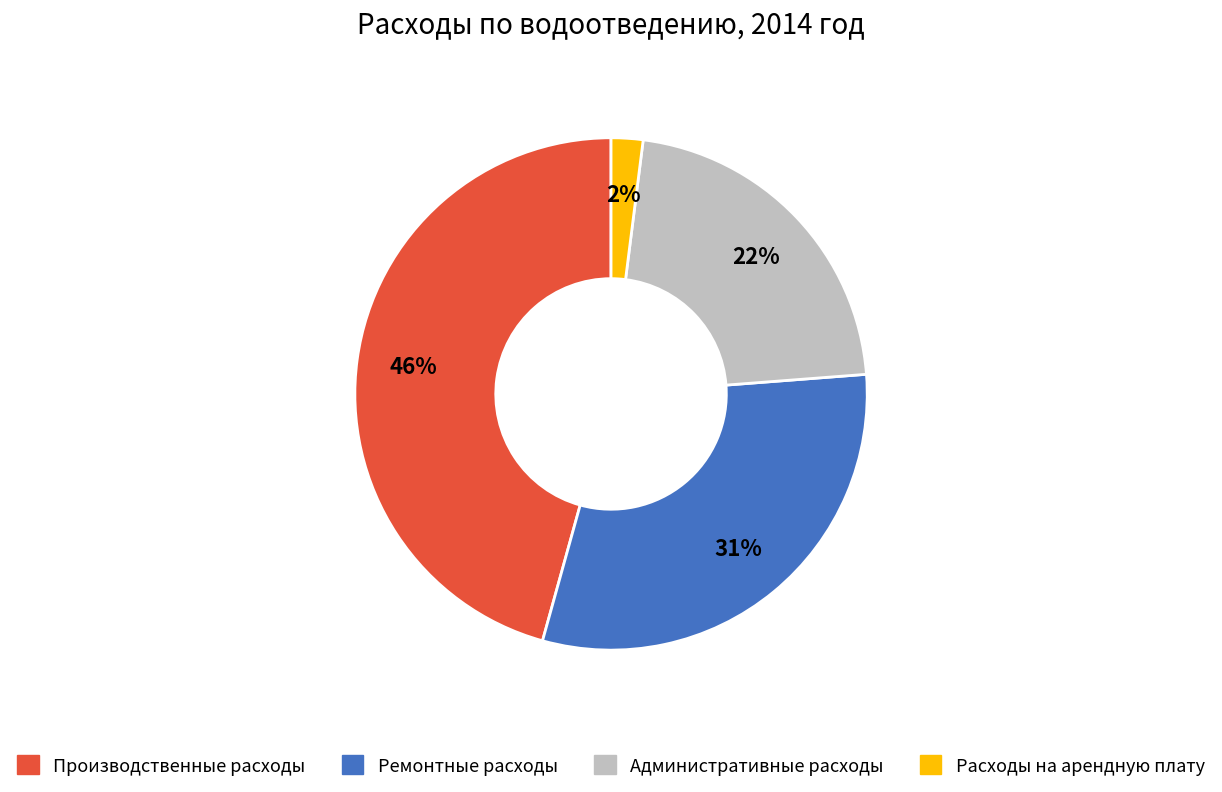

The Административные расходы slice represents 7% of the pie. True or false?

False